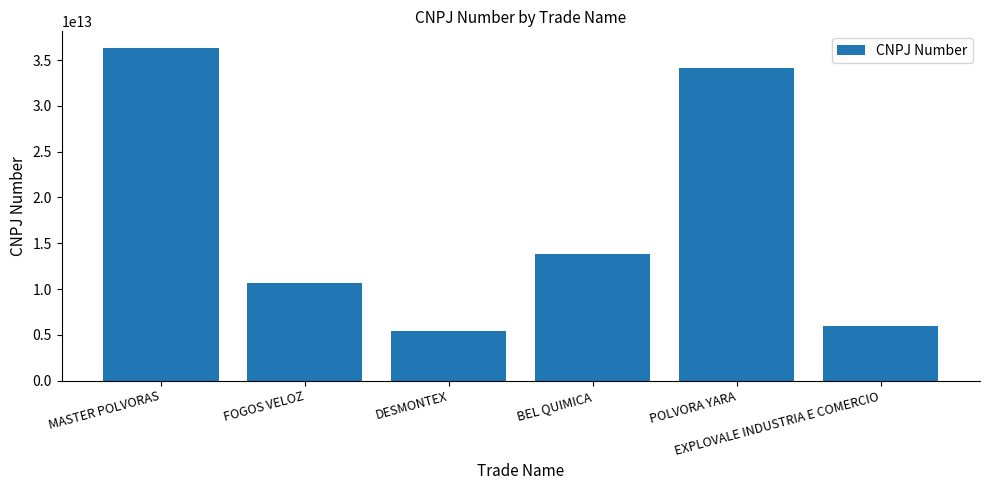

List the labels in order of value, smallest first.

DESMONTEX, EXPLOVALE INDUSTRIA E COMERCIO, FOGOS VELOZ, BEL QUIMICA, POLVORA YARA, MASTER POLVORAS